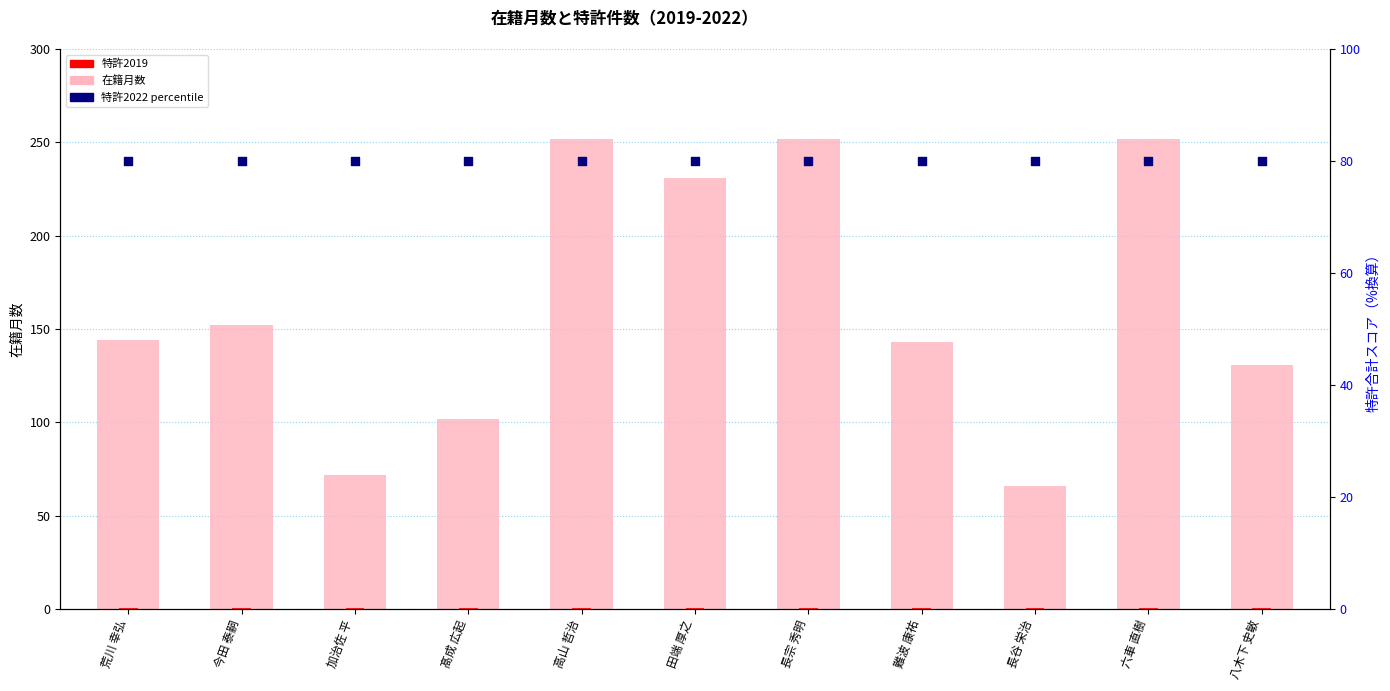

Which series has the largest total across all categories?

在籍月数